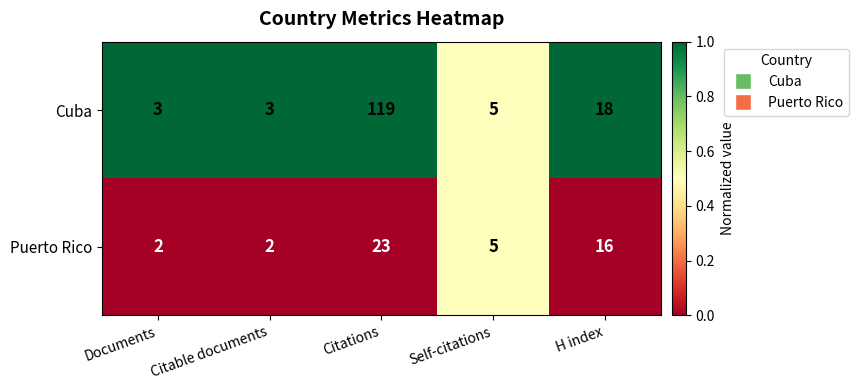

Which series has the largest range (max minus min)?

Cuba